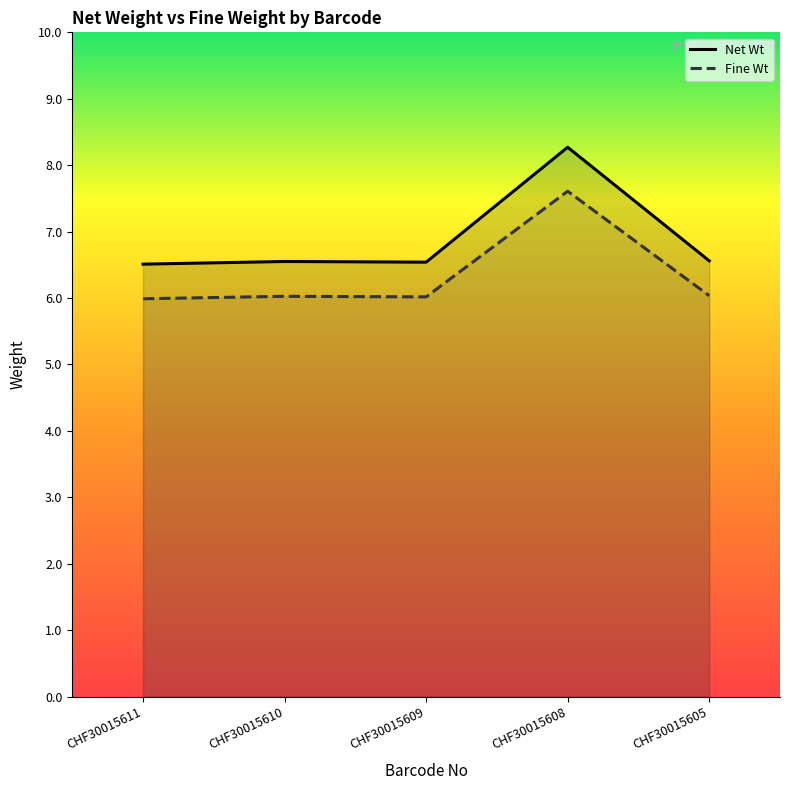

What is the value of the Net Wt point at the 5th from the left?

6.6